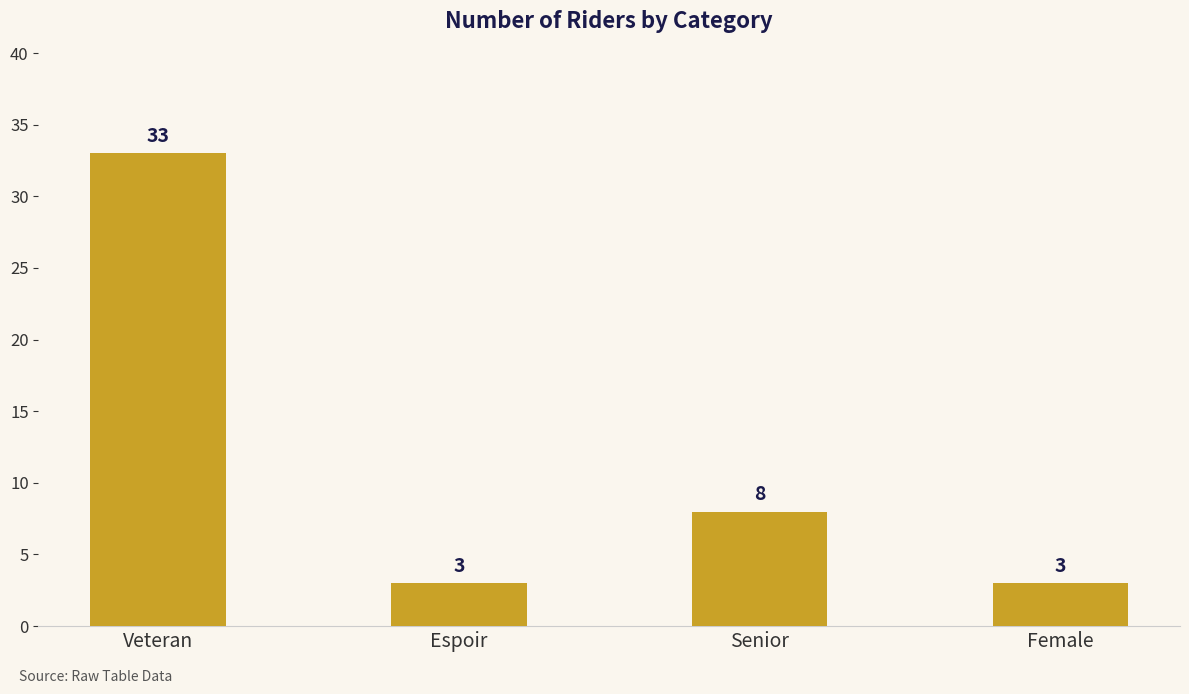

What is the minimum value shown in the chart?

3